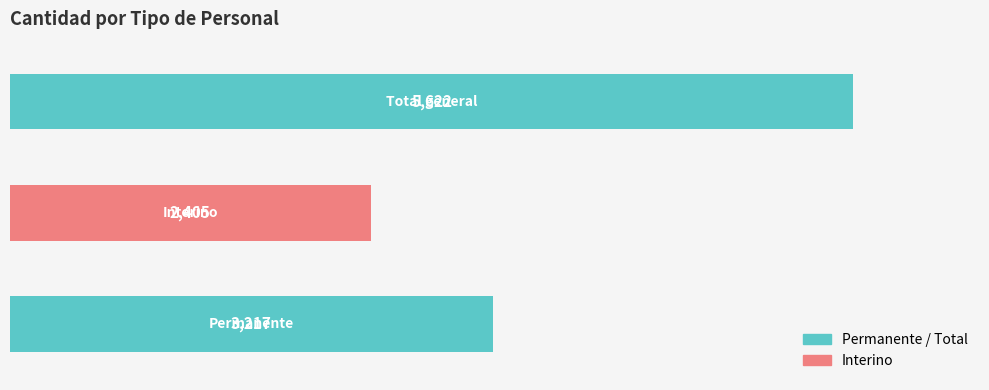

What is the sum of all values?

11244